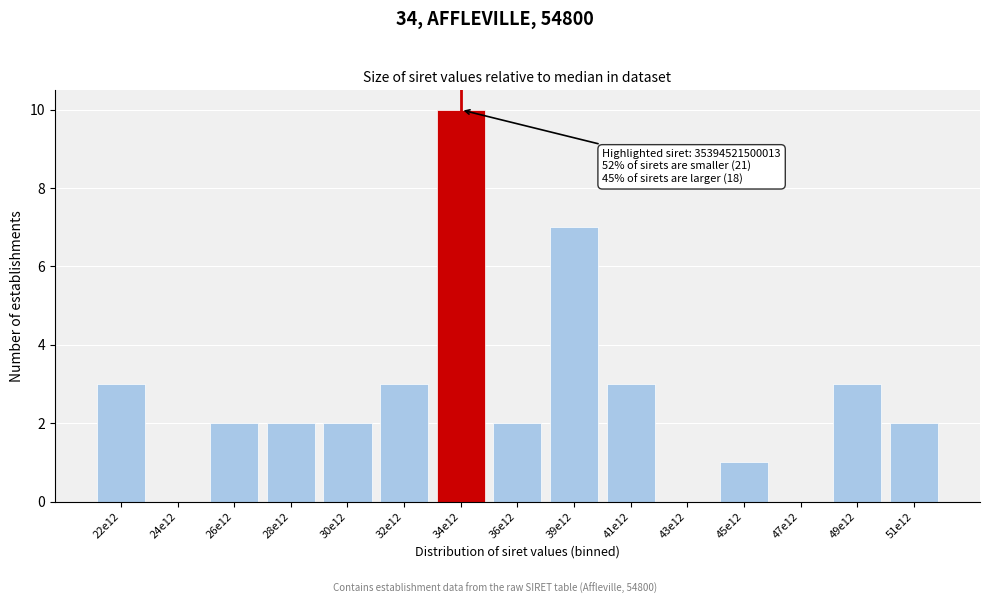

Reading left to right, what are all the values shown in this chart?

22e12=3	24e12=0	26e12=2	28e12=2	30e12=2	32e12=3	34e12=10	36e12=2	39e12=7	41e12=3	43e12=0	45e12=1	47e12=0	49e12=3	51e12=2